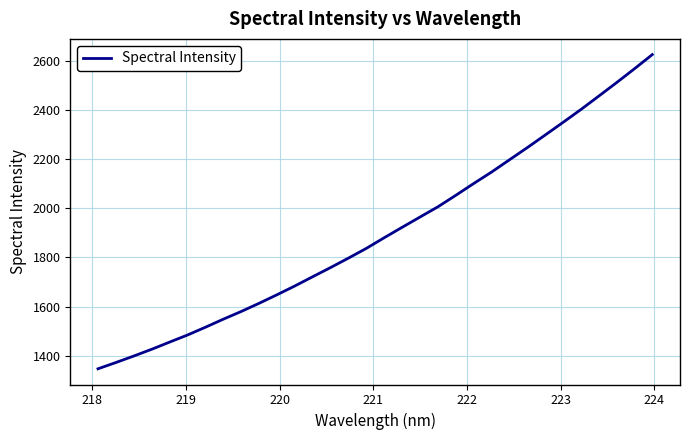

What is the maximum value shown in the chart?

2626.3